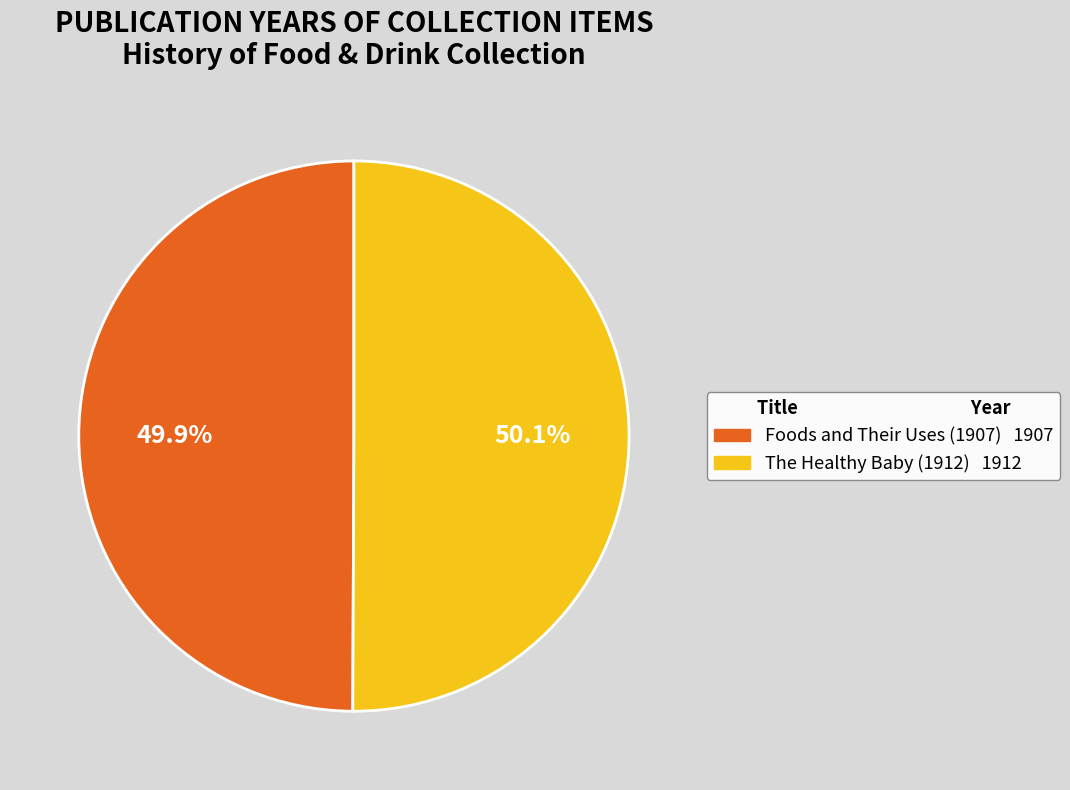

Is there a majority slice in this chart?

Yes